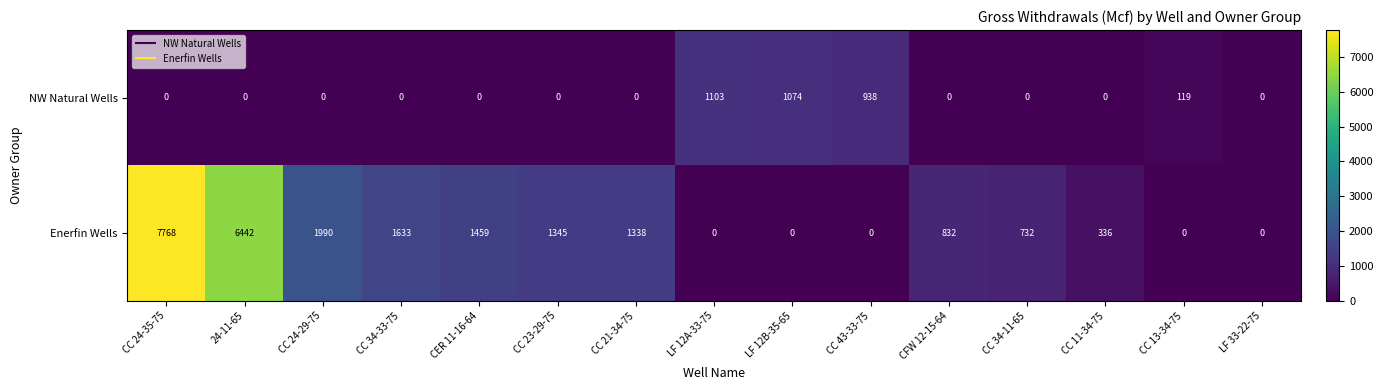

Count the number of categories in the chart.

15